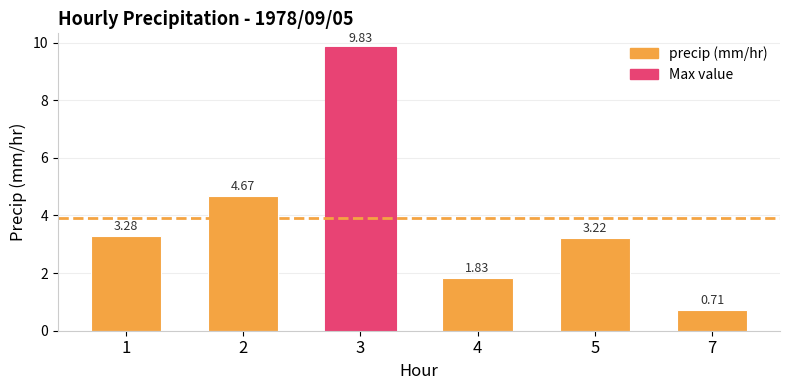

How many values are below 3?

2